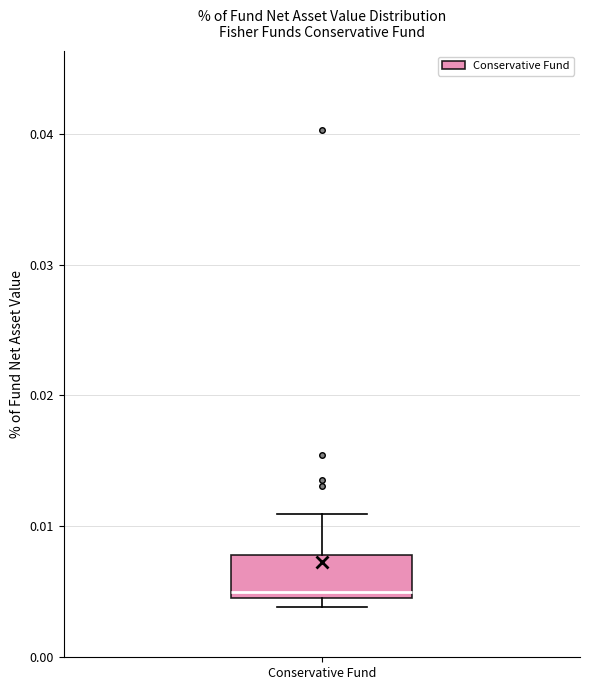

Where does the median line of the box for Conservative Fund sit on the y-axis? The values are not printed on the chart, so give them approximately, as read against the axis.

0.005